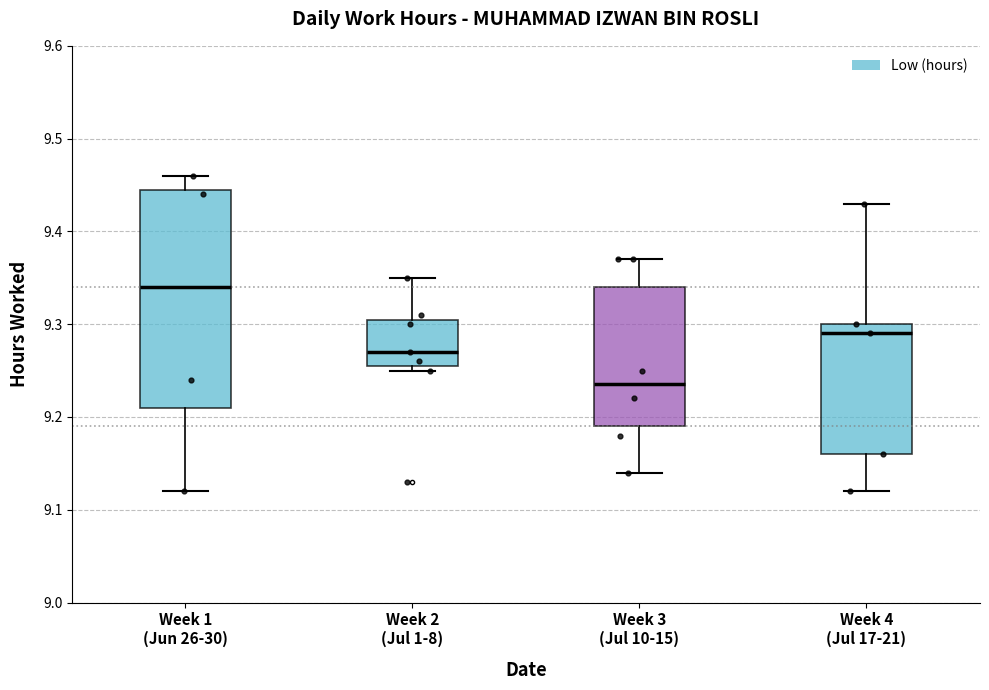

Which box's median line is the highest?

Week 1 (Jun 26-30)